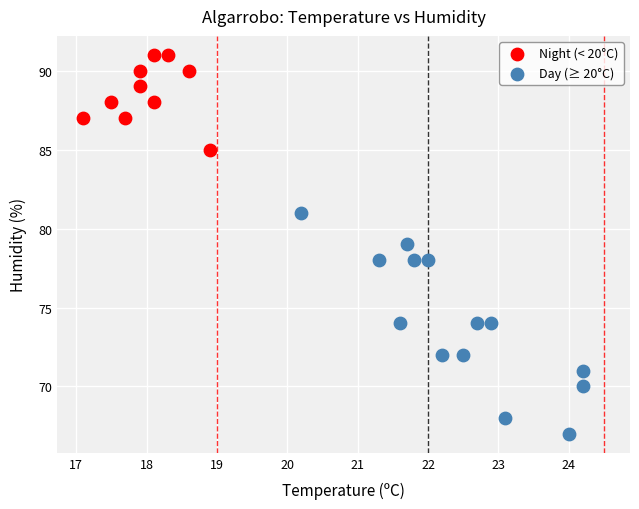

Which series has the largest Y range (max minus min)?

Day (≥ 20°C)